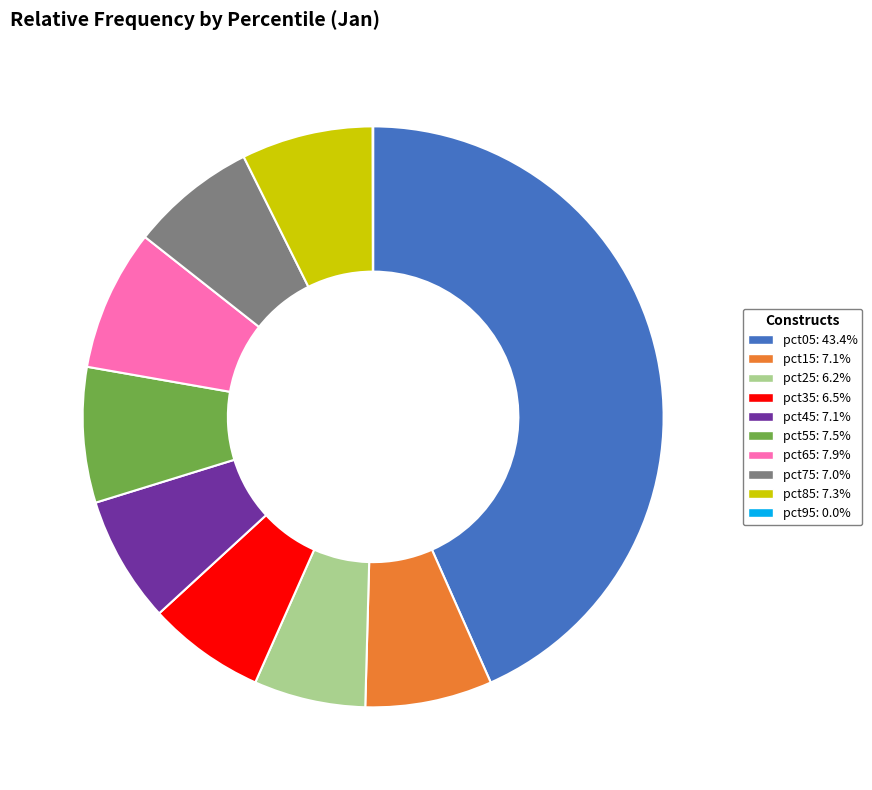

Between pct25 and pct05, which is larger?

pct05